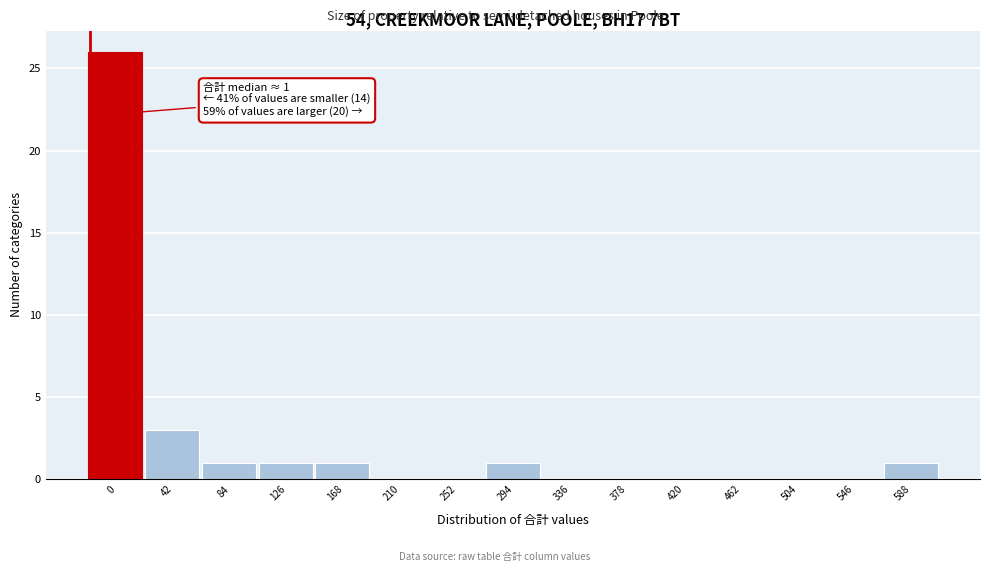

Reading left to right, list all the values displayed in this chart.

0=26	42=3	84=1	126=1	168=1	210=0	252=0	294=1	336=0	378=0	420=0	462=0	504=0	546=0	588=1